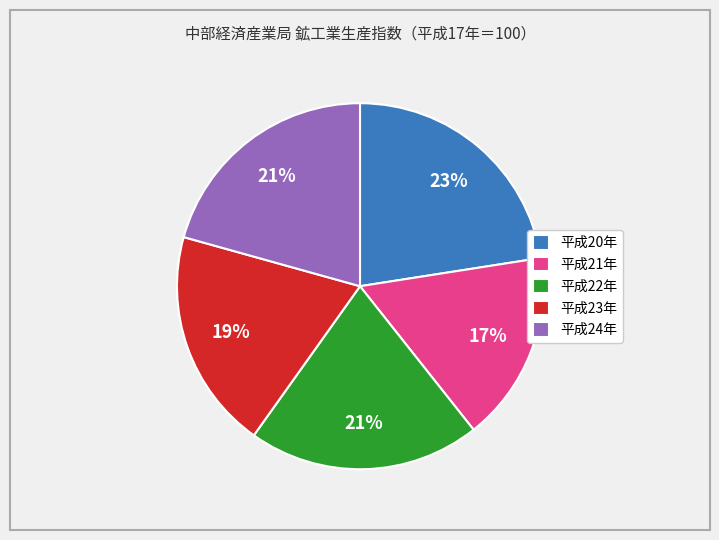

What is the smallest slice in the pie chart?

平成21年